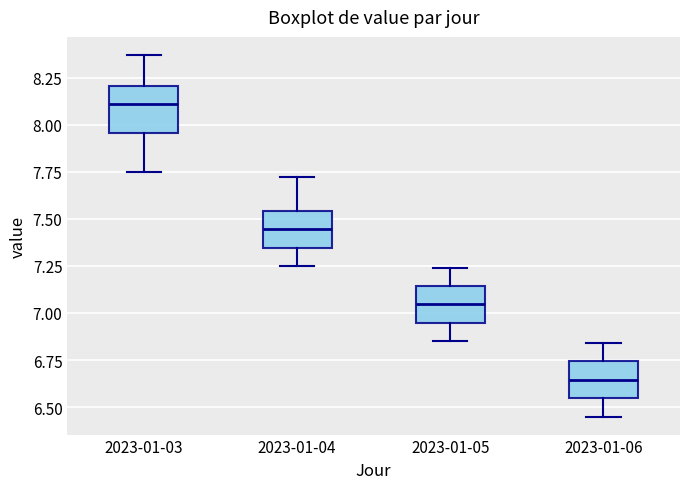

Which box's median line is the lowest?

2023-01-06